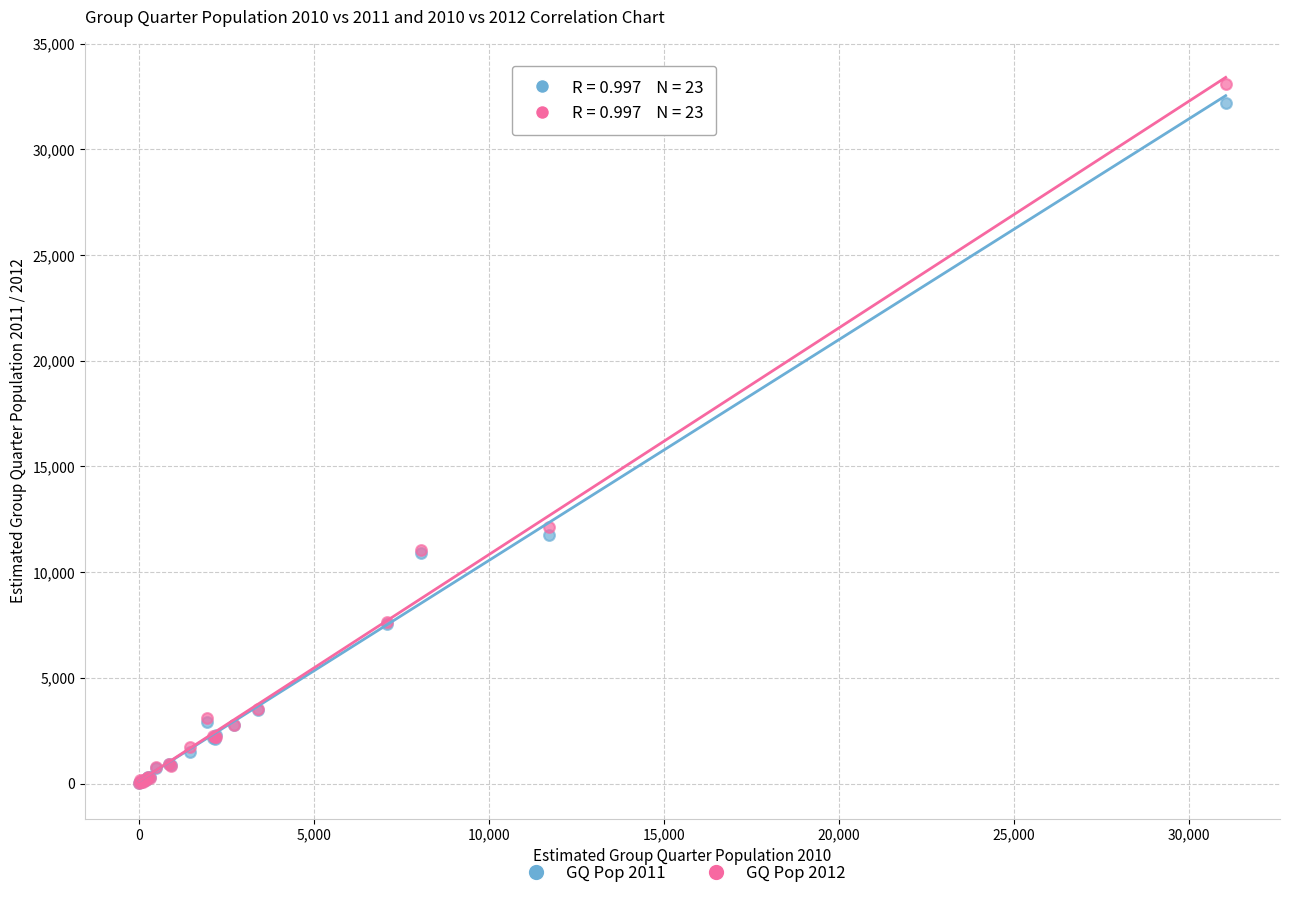

Across all series, what Y value is closest to 16545?

12124.0